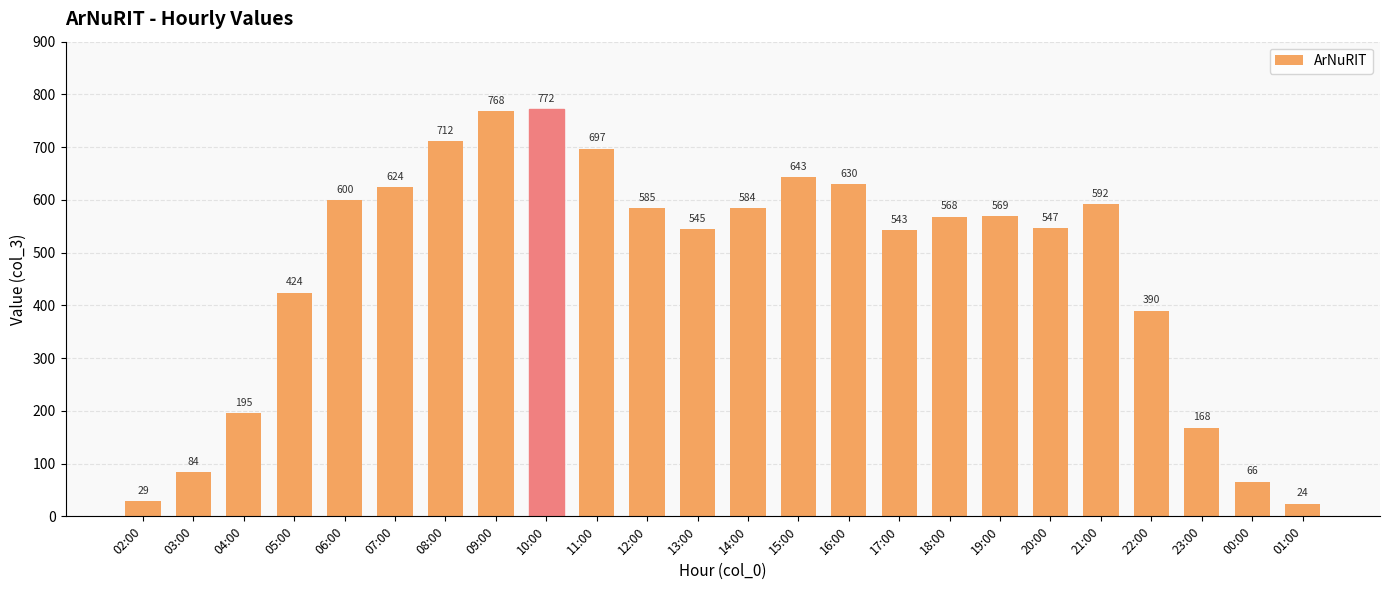

Are the bars grouped side by side (vs. stacked)?

No